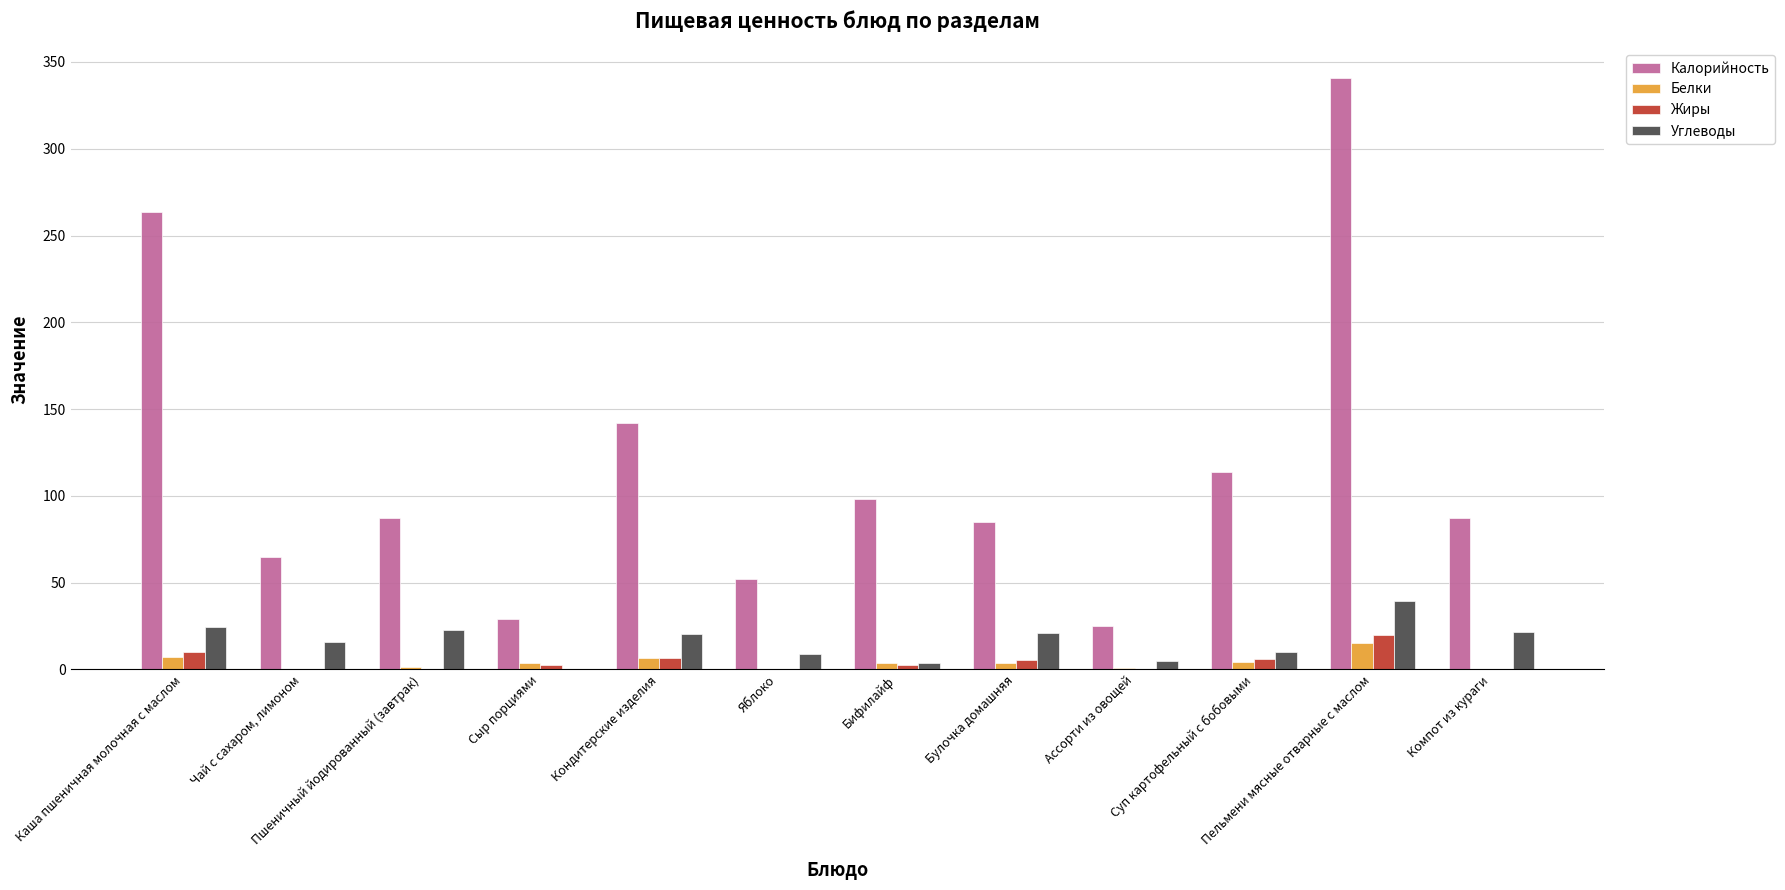

Which series changed the most between Пельмени мясные отварные с маслом and Компот из кураги?

Калорийность